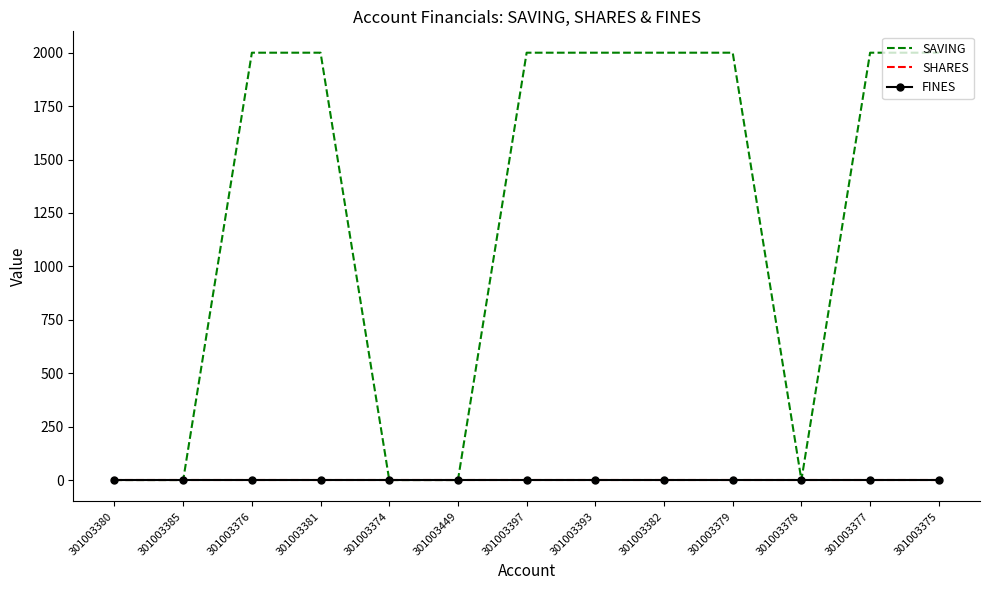

What is the label of the 8th point from the left?

301003393